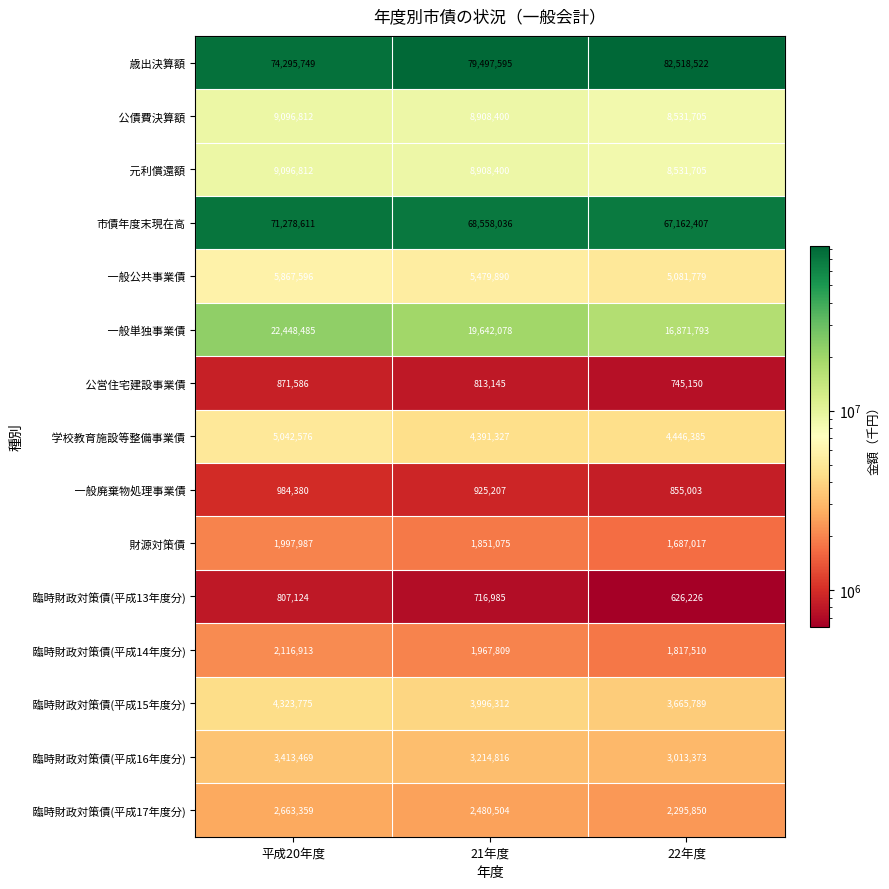

Rank the categories by 市債年度末現在高 value from lowest to highest.

22年度, 21年度, 平成20年度